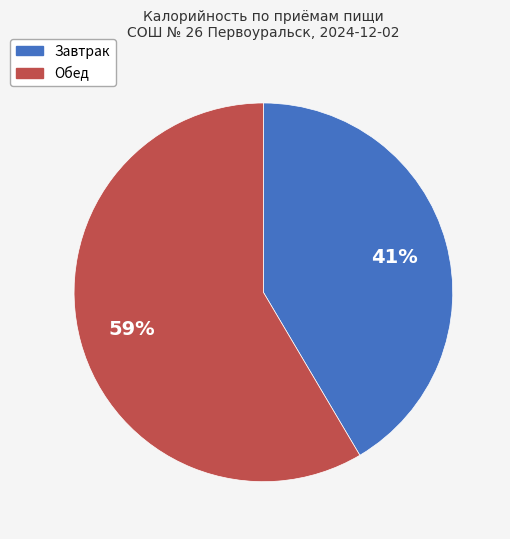

The Обед slice represents 68% of the pie. True or false?

False